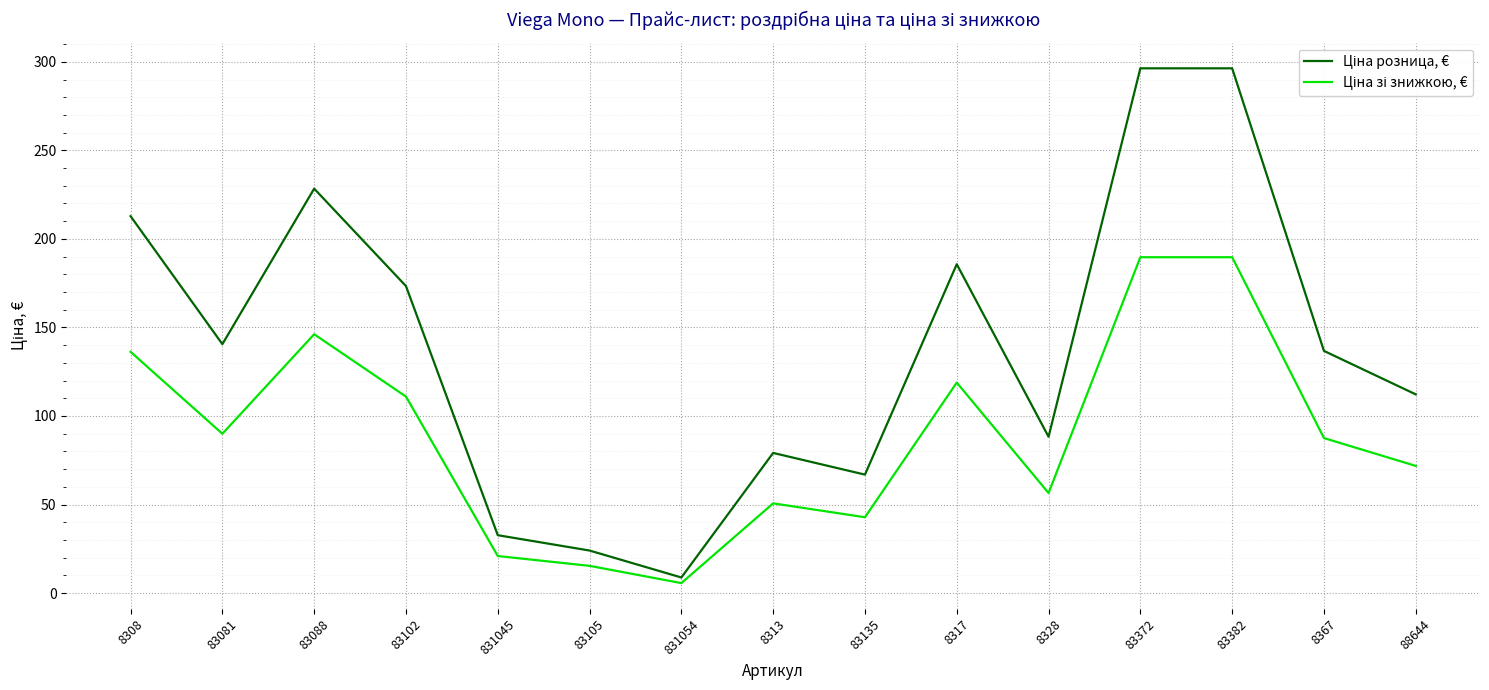

What is the greatest value displayed?

296.3